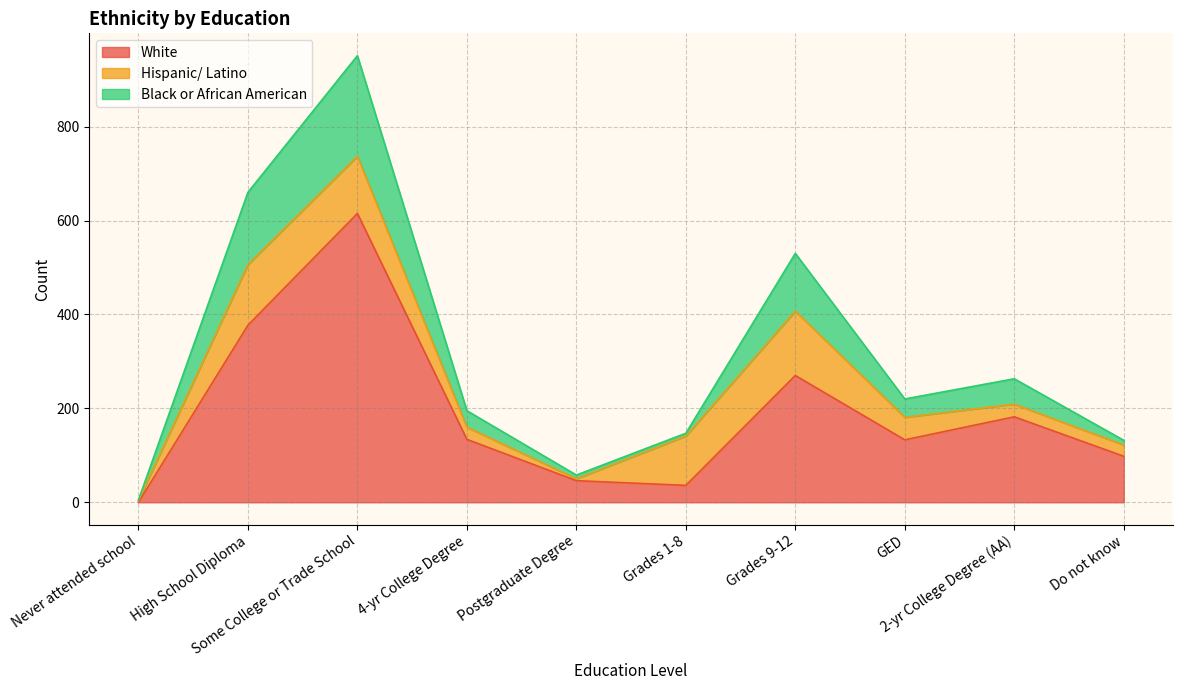

True or false: Black or African American has a value of 388 at High School Diploma.

False